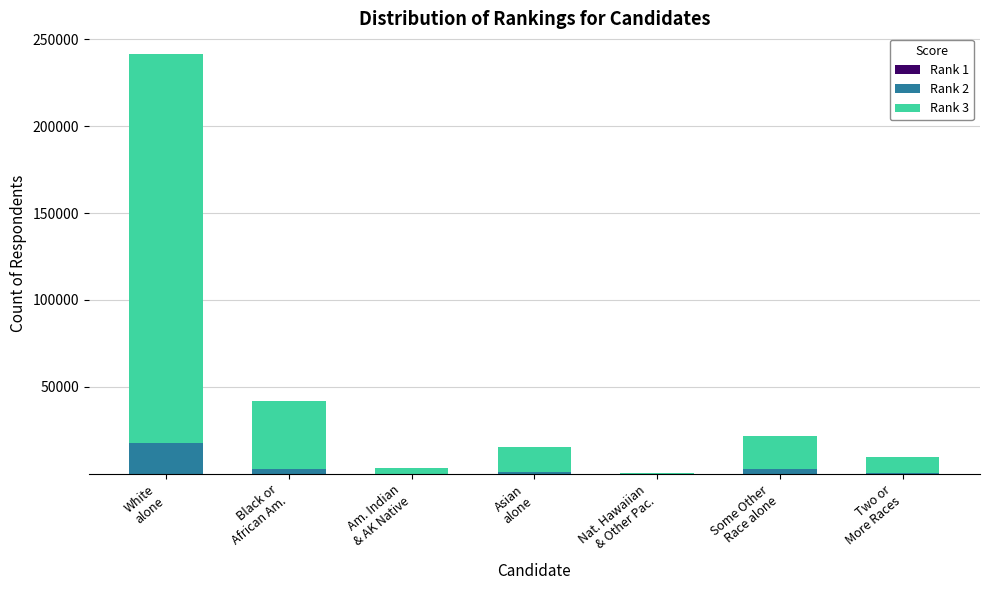

Are the bars grouped side by side (vs. stacked)?

No